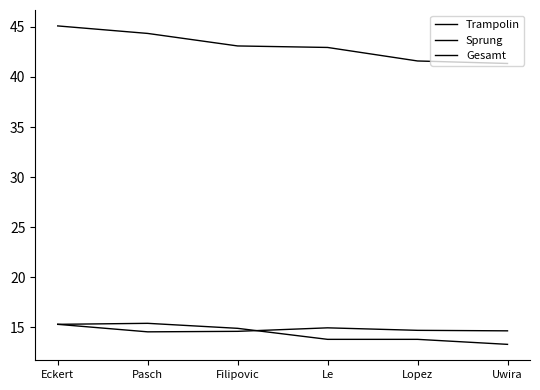

At which category is the sum across all series the highest?

Eckert